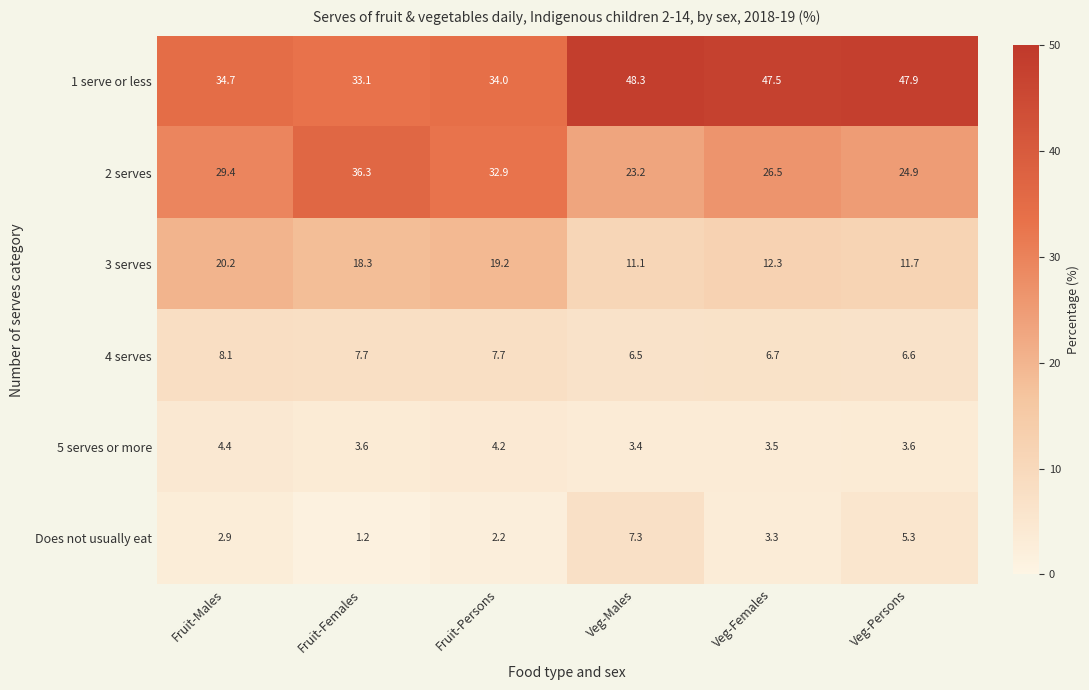

How many values in the 2 serves series are below 29?

3